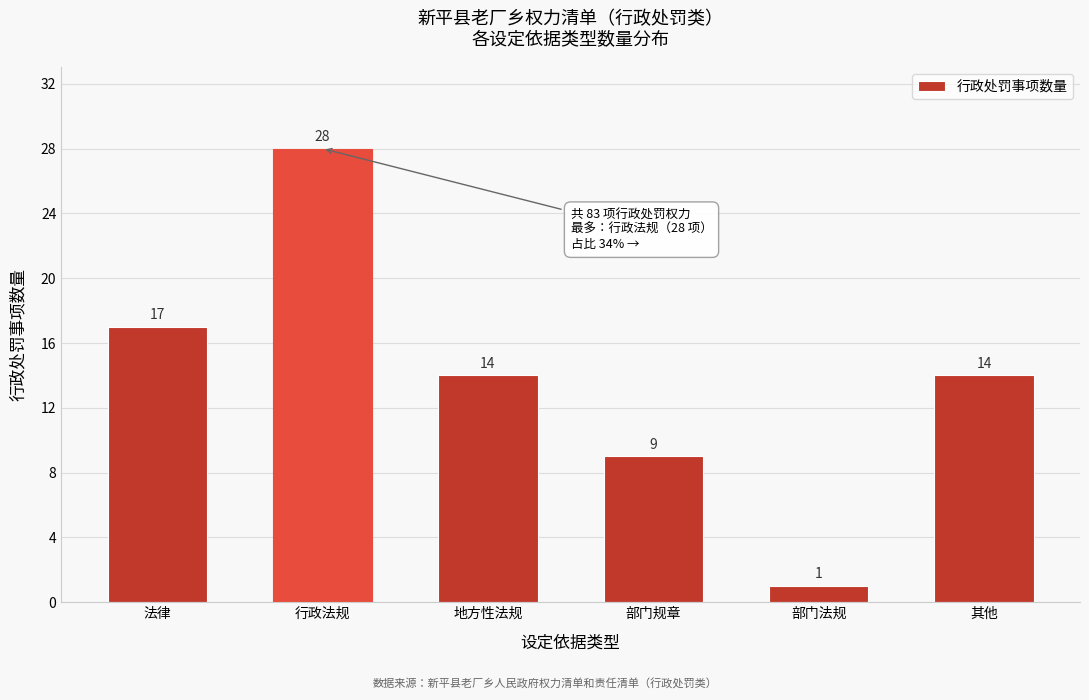

Reading left to right, list all the values displayed in this chart.

法律=17	行政法规=28	地方性法规=14	部门规章=9	部门法规=1	其他=14